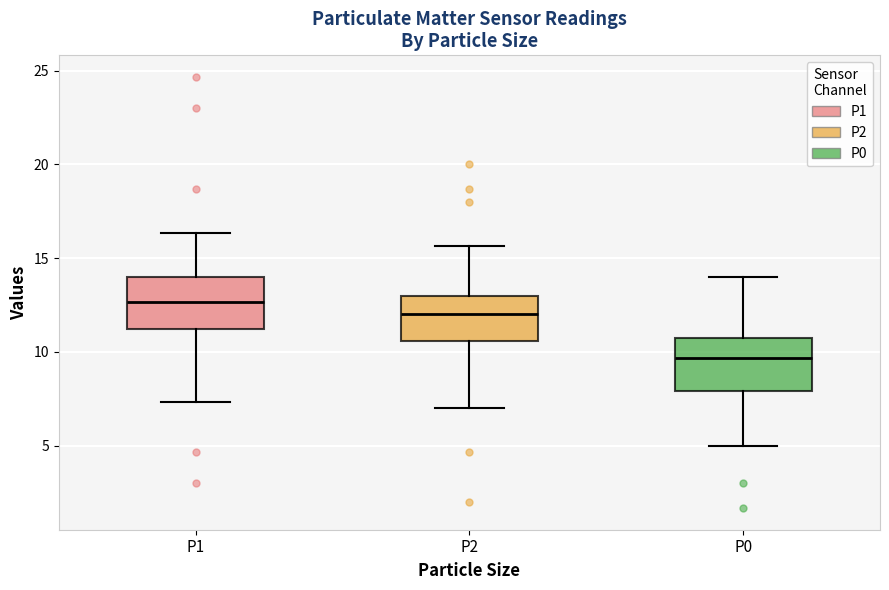

Reading left to right, transcribe this box plot: for each box, give where its median line is, the range the box spans, and where its two whiskers end, as read against the y-axis. The values are not printed on the chart, so give them approximately, as read against the axis.

P1: median 12.5, box 11.0 to 14.0, whiskers 7.5 to 16.5
P2: median 12.0, box 10.5 to 13.0, whiskers 7.0 to 15.5
P0: median 9.5, box 8.0 to 11.0, whiskers 5.0 to 14.0